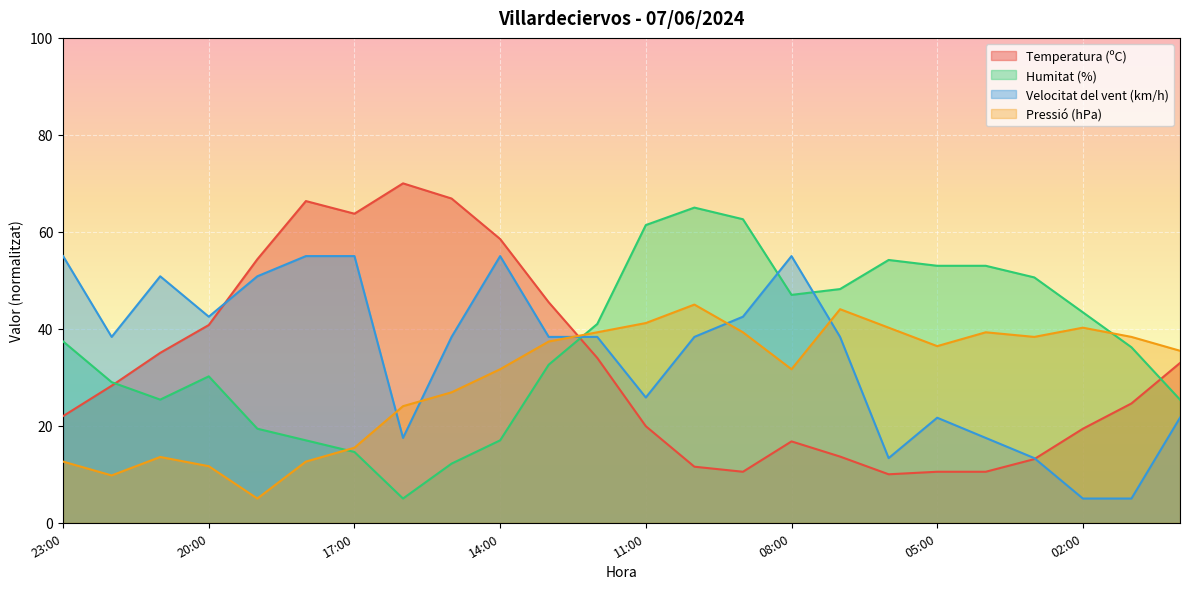

At which label does Pressió (hPa) reach its minimum?

19:00